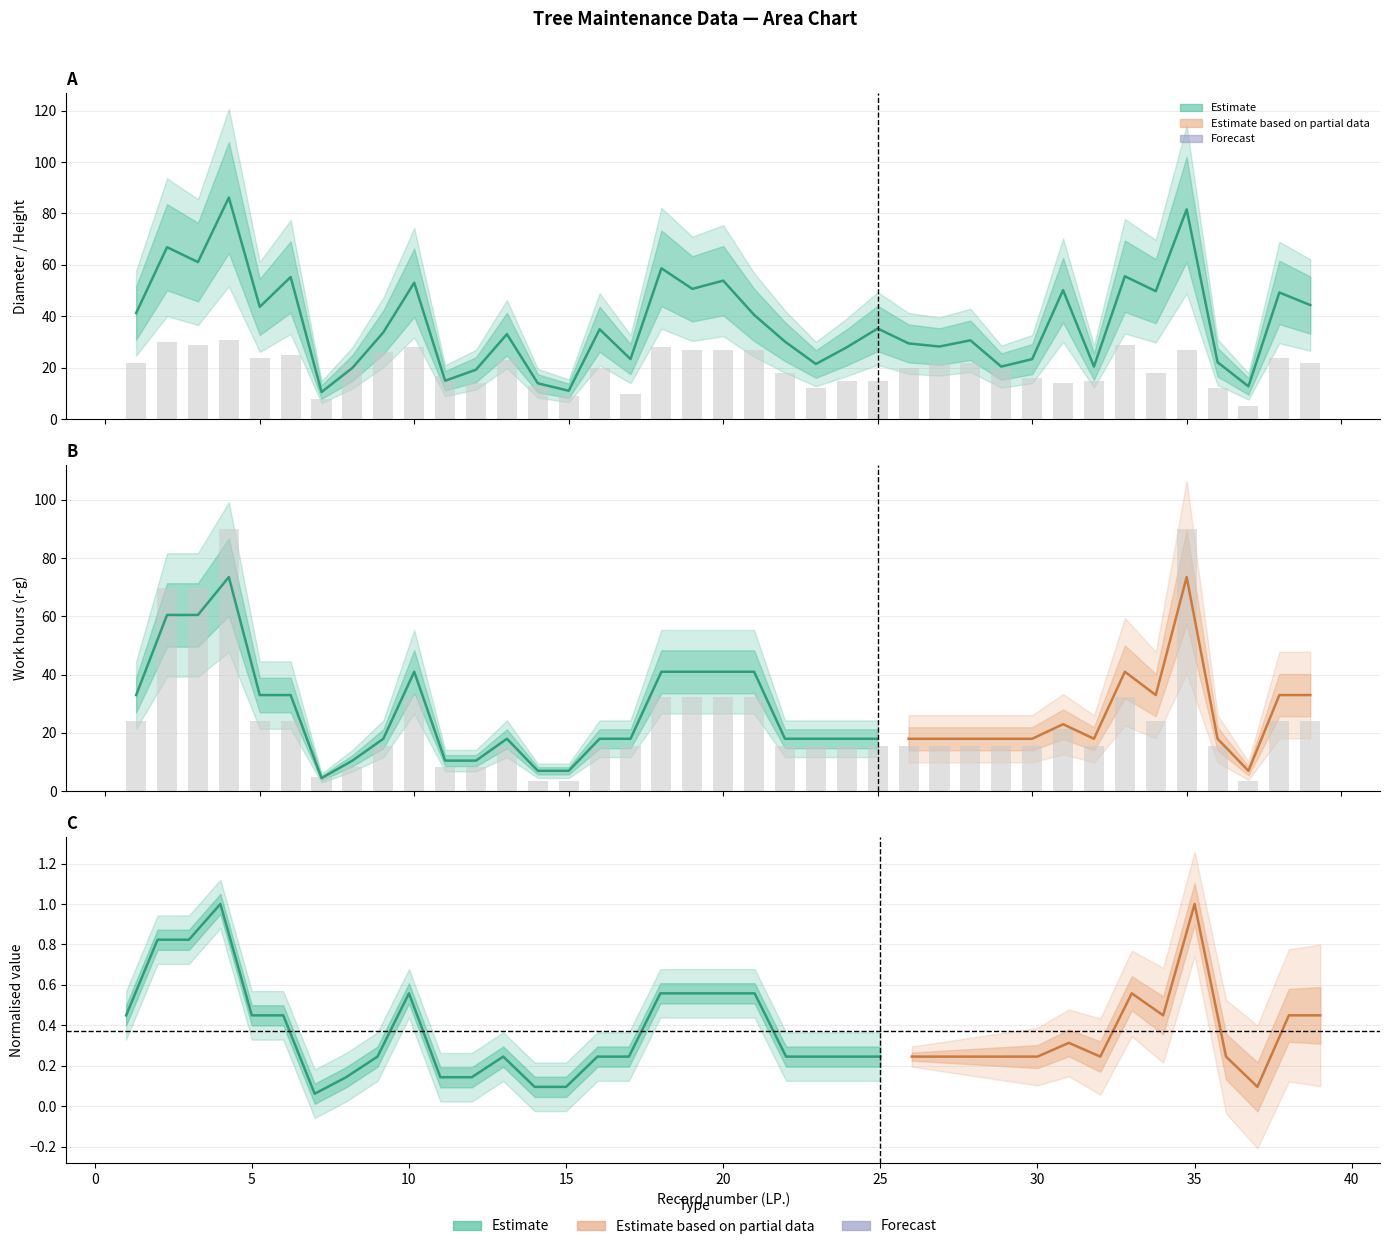

Reading left to right, extract all data points from this chart.

Srednica: 41.3	66.9	61.1	86.2	43.7	55.3	10.6	20.0	33.8	53.1	15.0	19.3	33.1	14.0	11.1	35.0	23.4	58.7	50.7	53.9	40.6	30.2	21.5	28.0	35.3	29.5	28.3	30.7	20.5	23.4	50.2	20.5	55.6	49.8	81.6	22.2	12.8	49.3	44.4
Wysokosc: 22.0	30.0	29.0	31.0	24.0	25.0	8.0	21.0	26.0	28.0	17.0	14.0	23.0	13.0	9.0	20.0	10.0	28.0	27.0	27.0	27.0	18.0	12.0	15.0	15.0	20.0	22.0	22.0	20.0	16.0	14.0	15.0	29.0	18.0	27.0	12.0	5.0	24.0	22.0
Suma_mg: 24.0	69.6	69.6	90.0	24.0	24.0	4.8	8.4	15.6	32.4	8.4	8.4	15.6	3.6	3.6	15.6	15.6	32.4	32.4	32.4	32.4	15.6	15.6	15.6	15.6	15.6	15.6	15.6	15.6	15.6	21.2	15.6	32.4	24.0	90.0	15.6	3.6	24.0	24.0